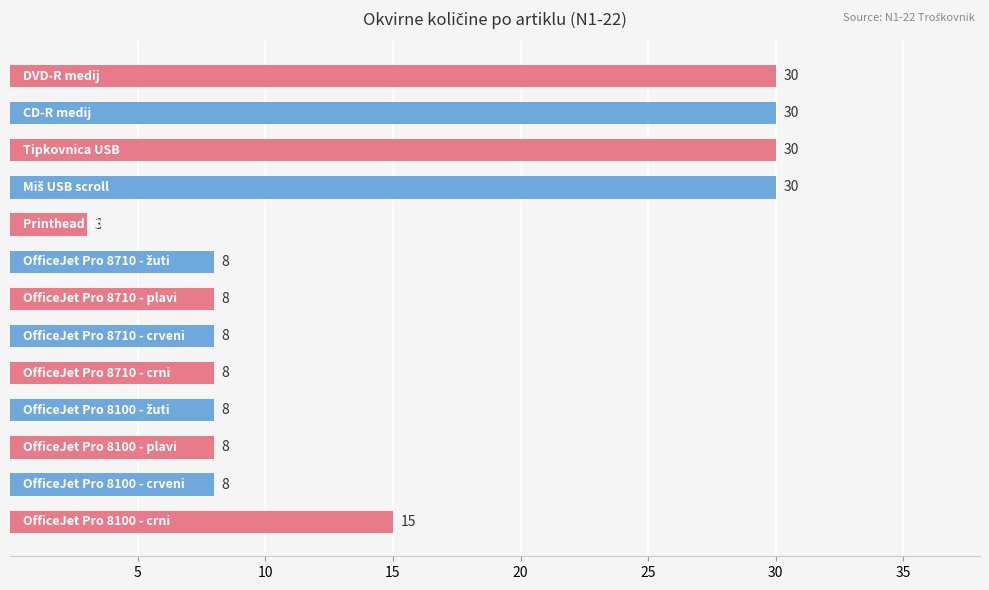

Count the values in the range 8 to 30.

12